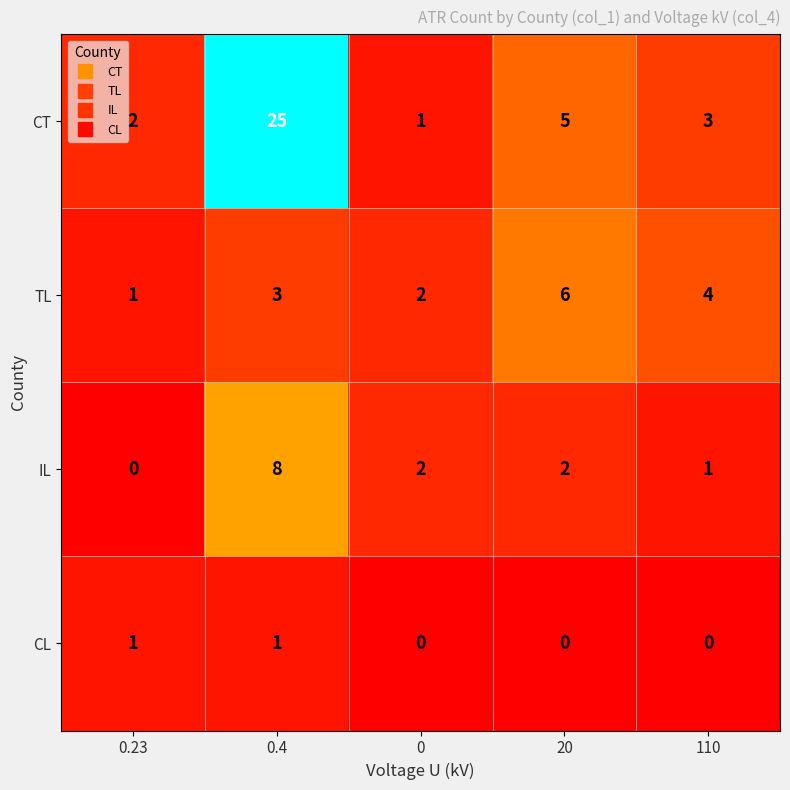

Where does the CT series first go above 3?

0.4